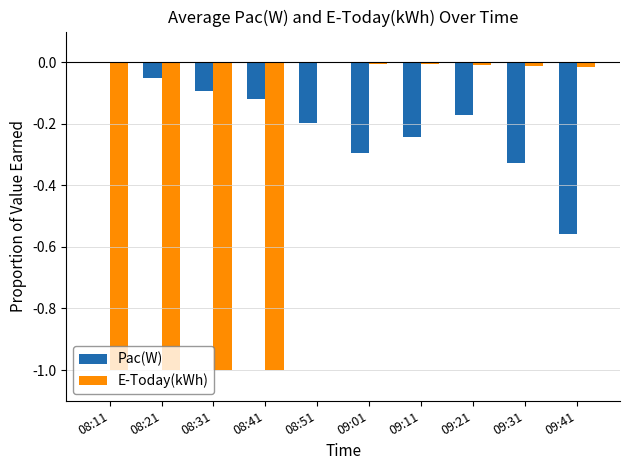

What are all the series names shown in the legend?

Pac(W), E-Today(kWh)